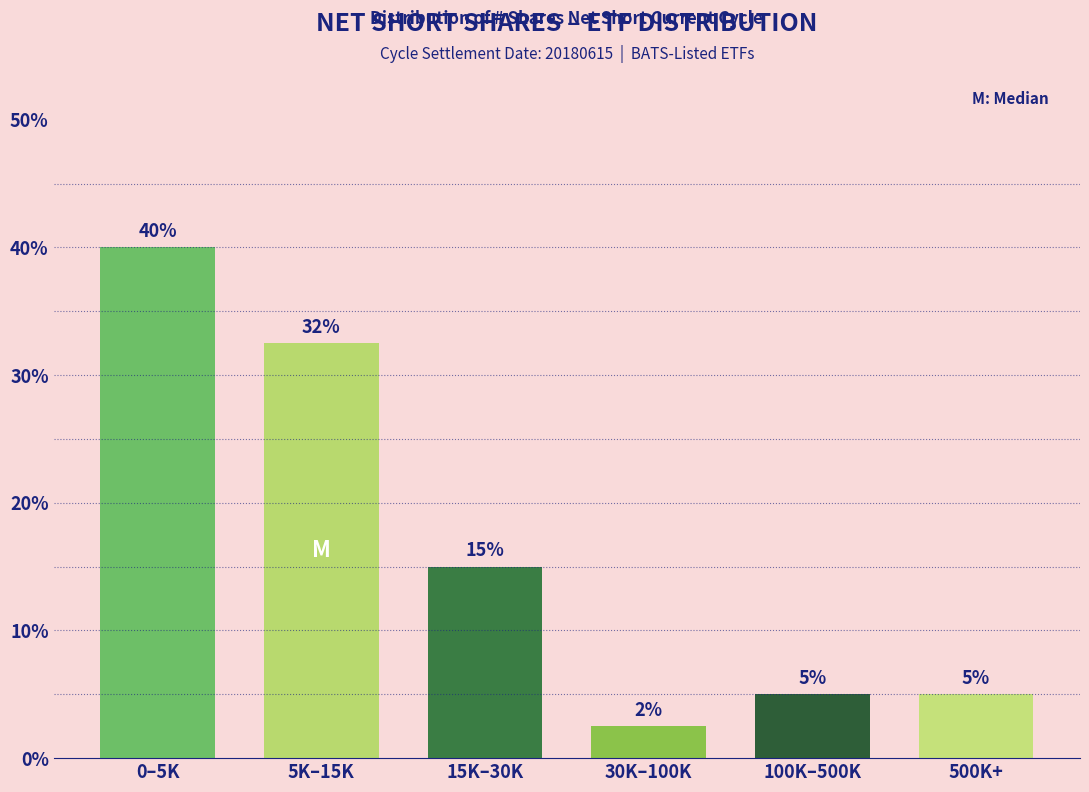

What value does the data have at 5K–15K?

32.5